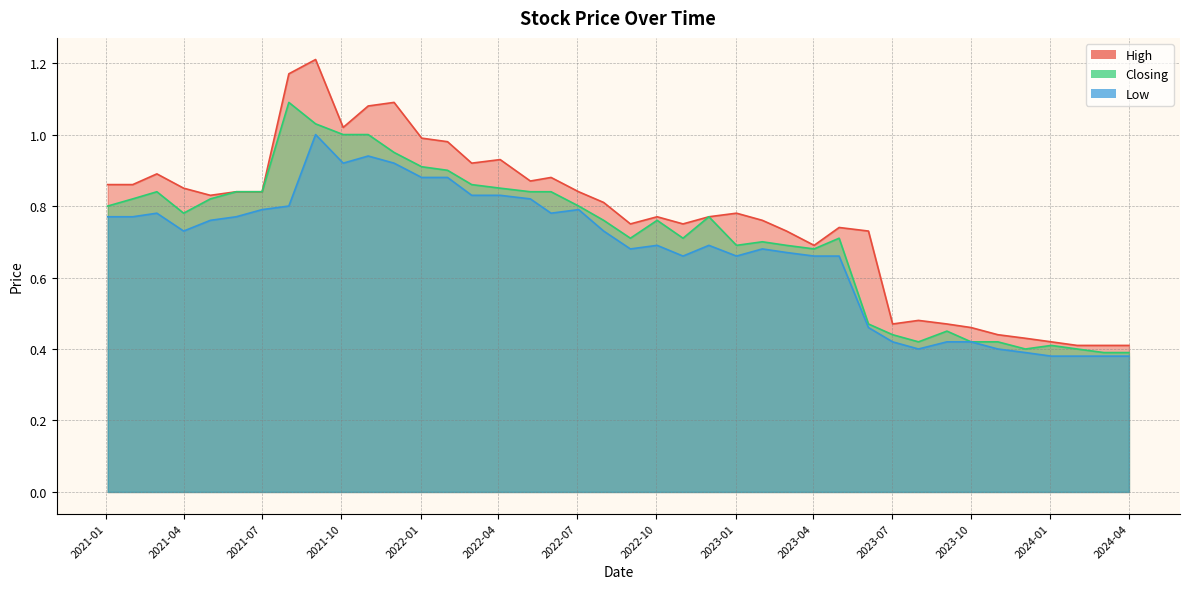

Is the value of High at 2022-09-01 greater than the value of Low at 2022-06-01?

No